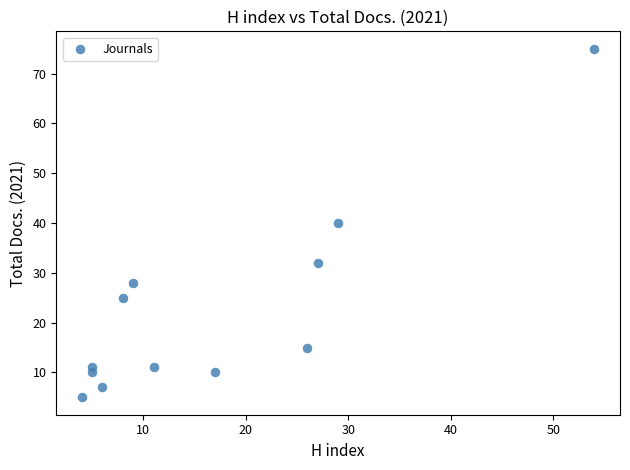

What is the range of X values (max minus min)?

50